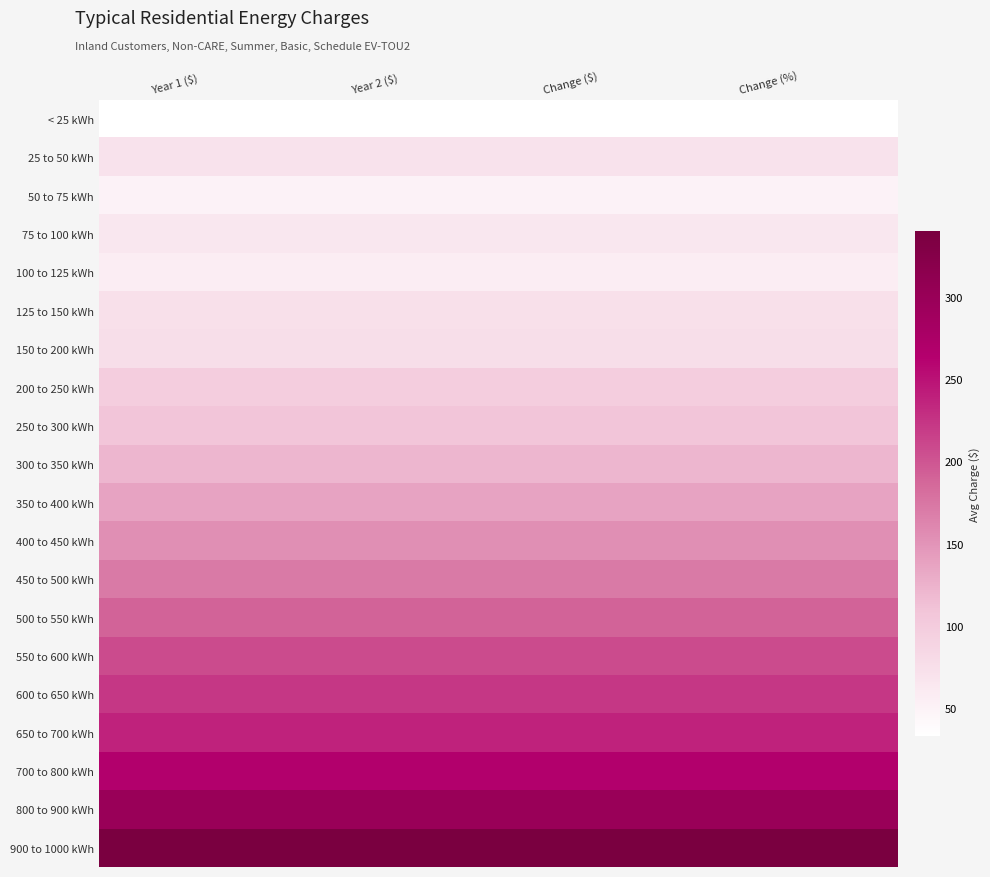

Reading left to right, list all the values displayed in this chart.

< 25 kWh: Year 1 ($)=33.1	Year 2 ($)=33.1	Change ($)=33.1	Change (%)=33.1
25 to 50 kWh: Year 1 ($)=70.7	Year 2 ($)=70.7	Change ($)=70.7	Change (%)=70.7
50 to 75 kWh: Year 1 ($)=49.5	Year 2 ($)=49.5	Change ($)=49.5	Change (%)=49.5
75 to 100 kWh: Year 1 ($)=63.8	Year 2 ($)=63.8	Change ($)=63.8	Change (%)=63.8
100 to 125 kWh: Year 1 ($)=57.0	Year 2 ($)=57.0	Change ($)=57.0	Change (%)=57.0
125 to 150 kWh: Year 1 ($)=73.5	Year 2 ($)=73.5	Change ($)=73.5	Change (%)=73.5
150 to 200 kWh: Year 1 ($)=75.1	Year 2 ($)=75.1	Change ($)=75.1	Change (%)=75.1
200 to 250 kWh: Year 1 ($)=97.4	Year 2 ($)=97.4	Change ($)=97.4	Change (%)=97.4
250 to 300 kWh: Year 1 ($)=108.4	Year 2 ($)=108.4	Change ($)=108.4	Change (%)=108.4
300 to 350 kWh: Year 1 ($)=120.8	Year 2 ($)=120.8	Change ($)=120.8	Change (%)=120.8
350 to 400 kWh: Year 1 ($)=136.8	Year 2 ($)=136.8	Change ($)=136.8	Change (%)=136.8
400 to 450 kWh: Year 1 ($)=154.1	Year 2 ($)=154.1	Change ($)=154.1	Change (%)=154.1
450 to 500 kWh: Year 1 ($)=172.0	Year 2 ($)=172.0	Change ($)=172.0	Change (%)=172.0
500 to 550 kWh: Year 1 ($)=190.0	Year 2 ($)=190.0	Change ($)=190.0	Change (%)=190.0
550 to 600 kWh: Year 1 ($)=207.9	Year 2 ($)=207.9	Change ($)=207.9	Change (%)=207.9
600 to 650 kWh: Year 1 ($)=222.3	Year 2 ($)=222.3	Change ($)=222.3	Change (%)=222.3
650 to 700 kWh: Year 1 ($)=238.1	Year 2 ($)=238.1	Change ($)=238.1	Change (%)=238.1
700 to 800 kWh: Year 1 ($)=265.8	Year 2 ($)=265.8	Change ($)=265.8	Change (%)=265.8
800 to 900 kWh: Year 1 ($)=298.9	Year 2 ($)=298.9	Change ($)=298.9	Change (%)=298.9
900 to 1000 kWh: Year 1 ($)=340.0	Year 2 ($)=340.0	Change ($)=340.0	Change (%)=340.0